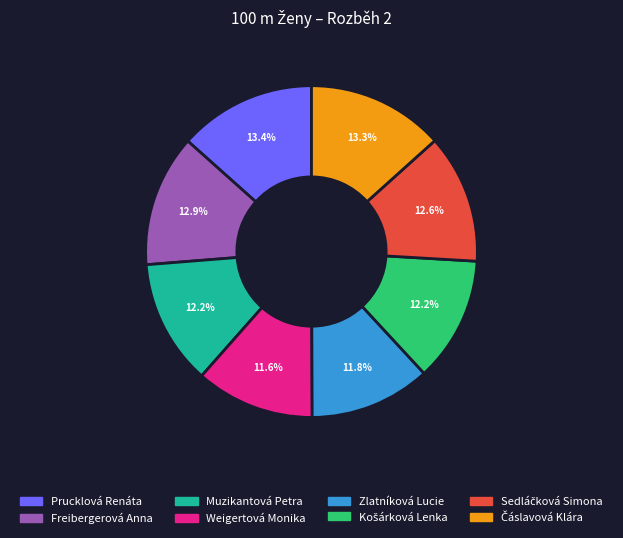

What is the total percentage of Weigertová Monika and Prucklová Renáta?

25.0%